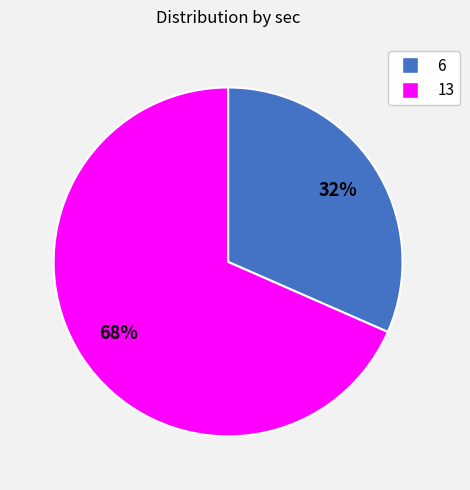

Is there any slice that represents more than half of the pie?

Yes